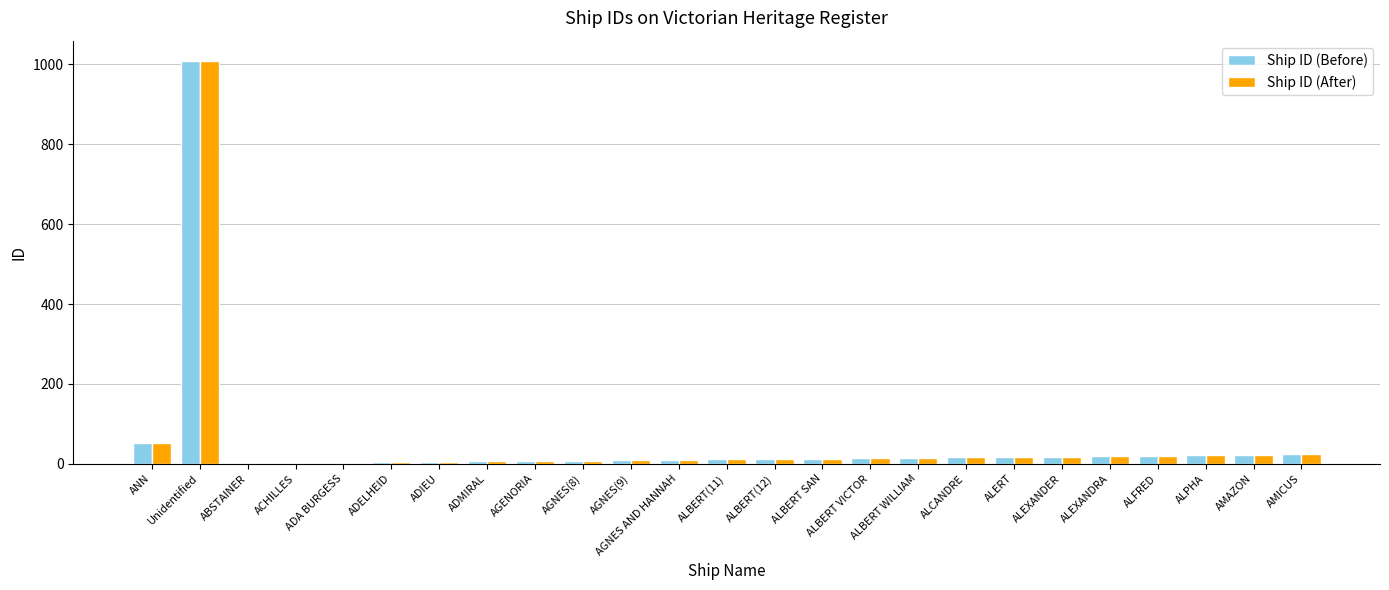

What is the difference between the Ship ID (Before) values at ALBERT SAN and ALPHA?

9